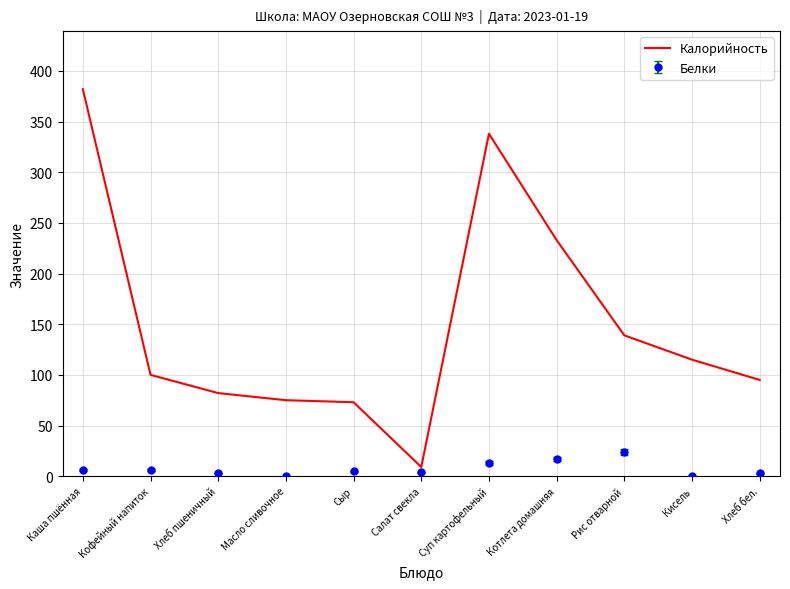

What is the difference between the Калорийность values at Кисель and Масло сливочное?

40.0